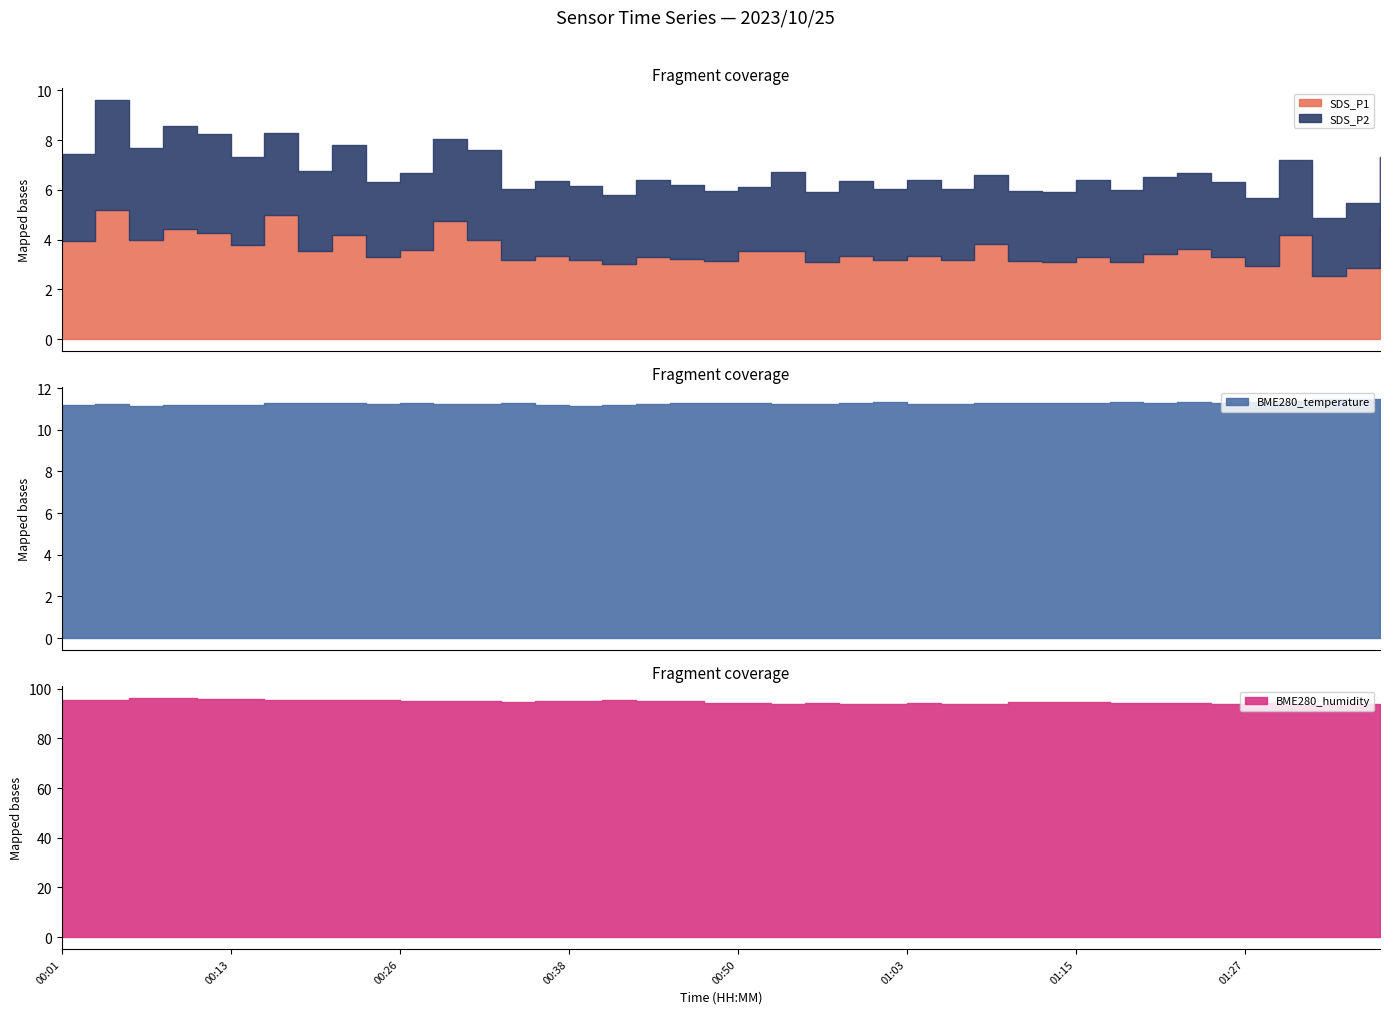

How many lines are shown in the chart?

4